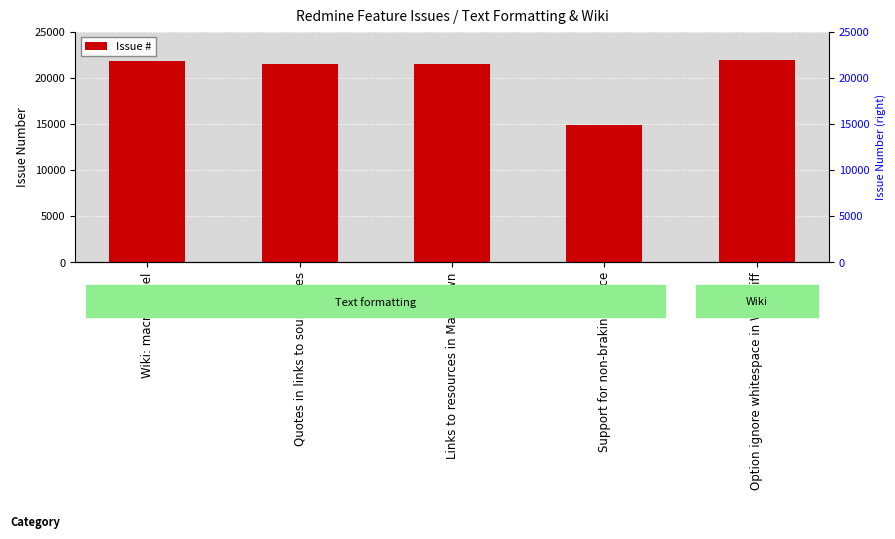

What position from the right is Wiki: macro Panel?

5